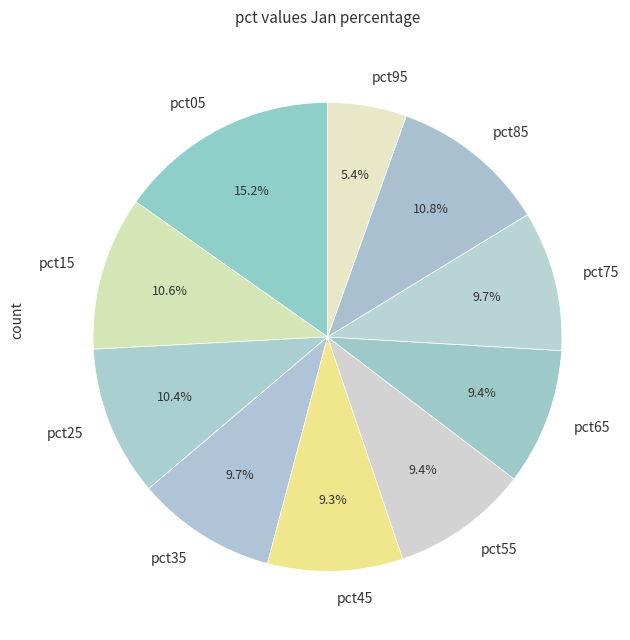

Is the sum of pct05 and pct15 greater than half?

No